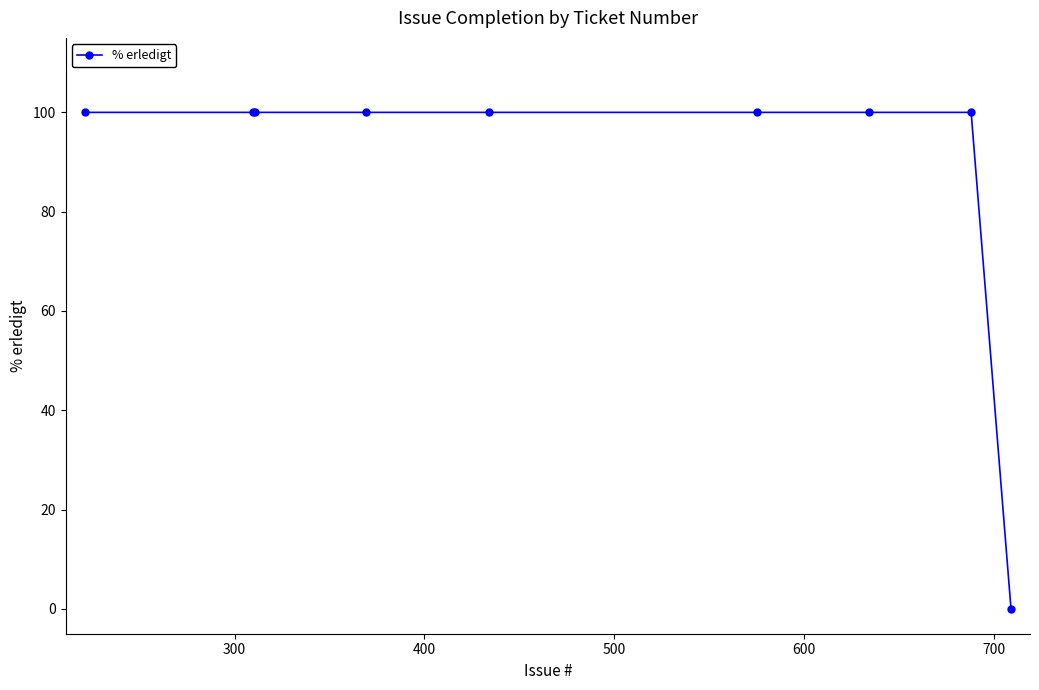

Count the number of categories in the chart.

9